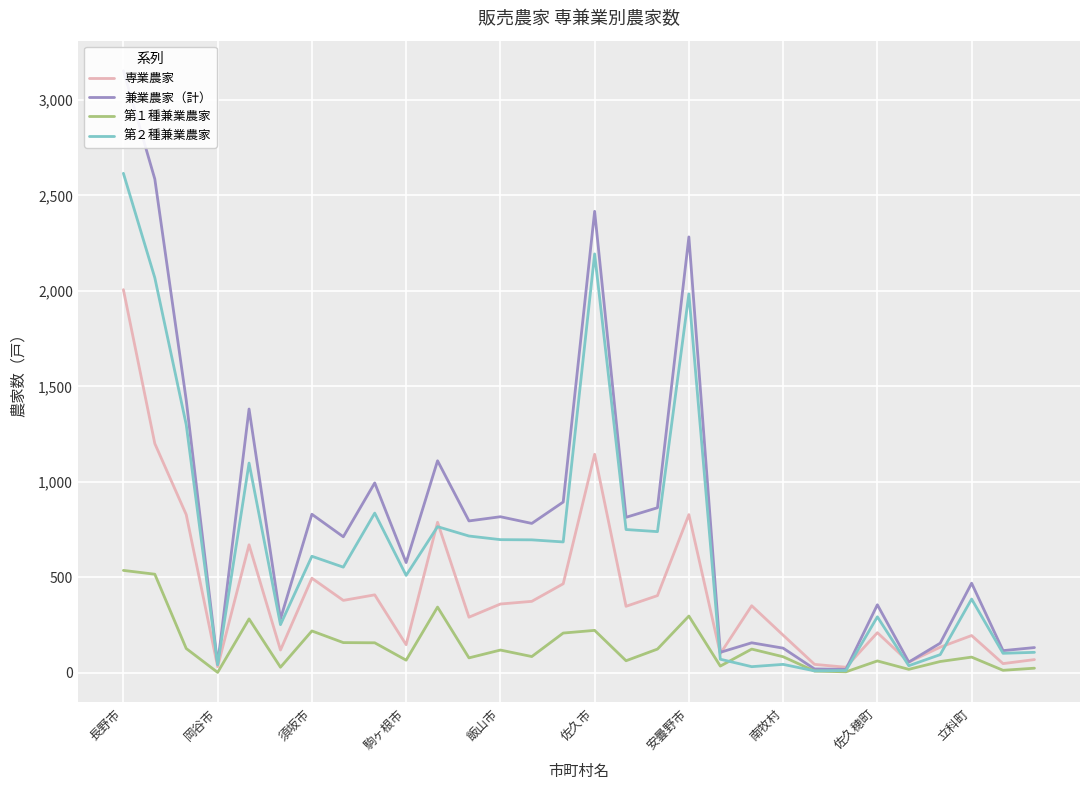

Which has a higher value, 立科町 or 安曇野市?

安曇野市